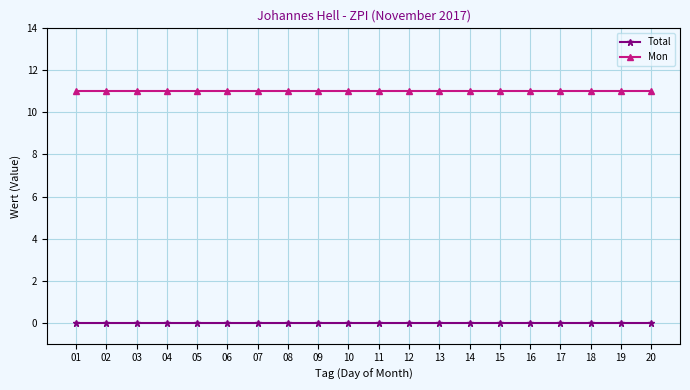

True or false: Mon and Total intersect in this chart.

False